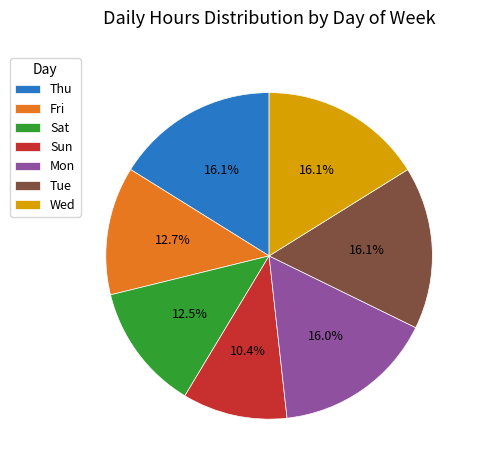

What is the smallest slice in the pie chart?

Sun